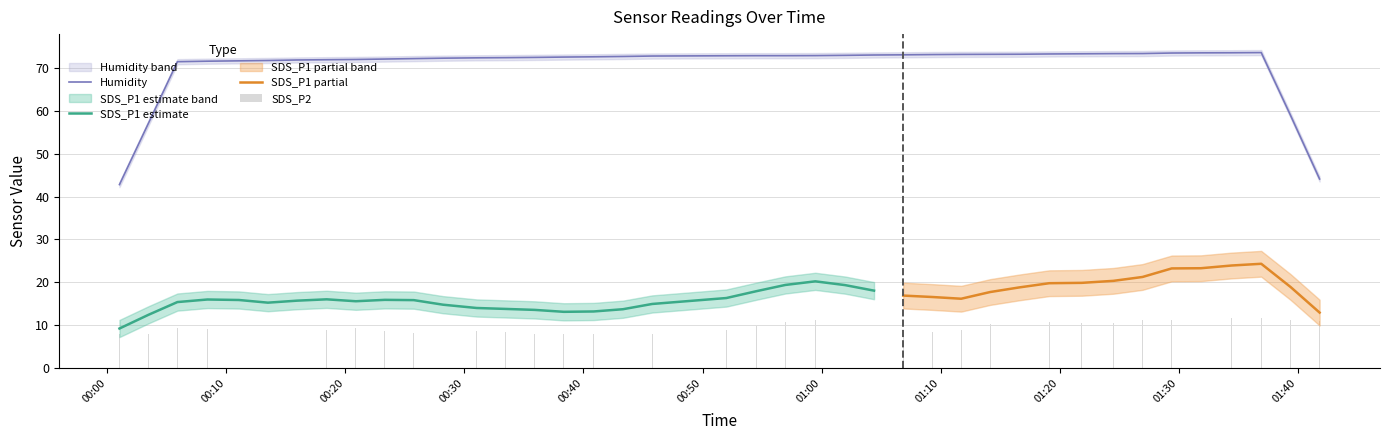

At which category does the chart reach its peak across all series?

2021/04/16 01:34:26